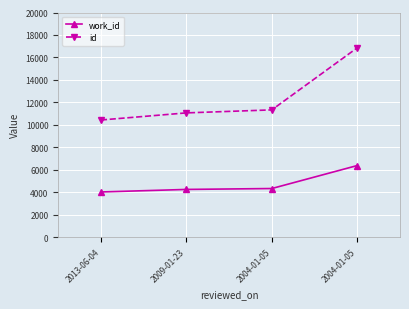

What is the average value of the id series?

12422